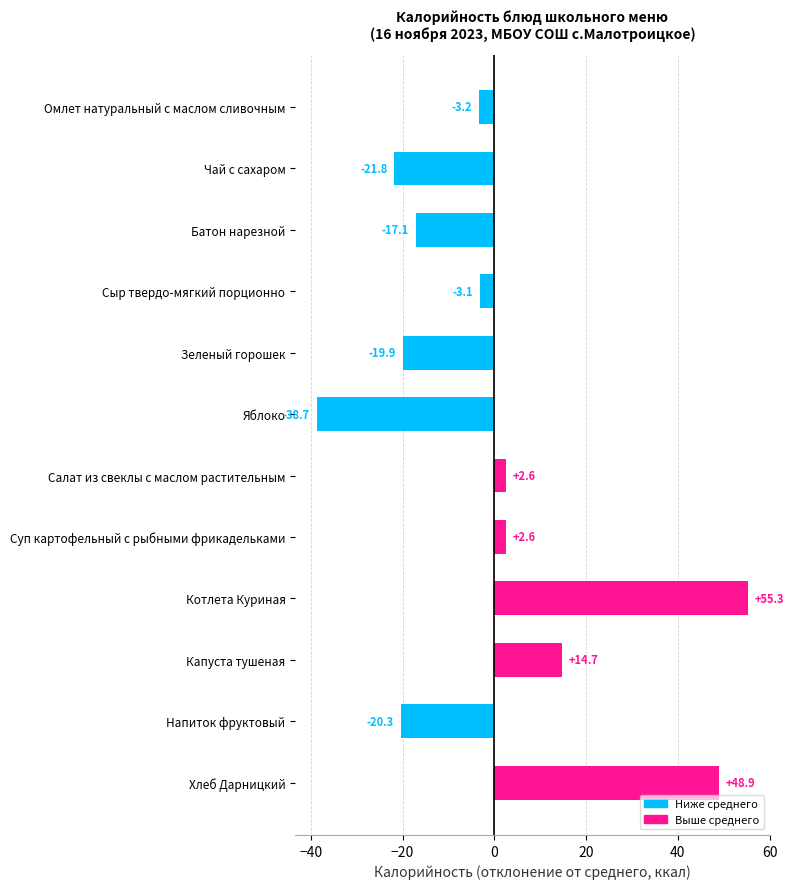

What is the change in value from Омлет натуральный с маслом сливочным to Салат из свеклы с маслом растительным?

+5.8